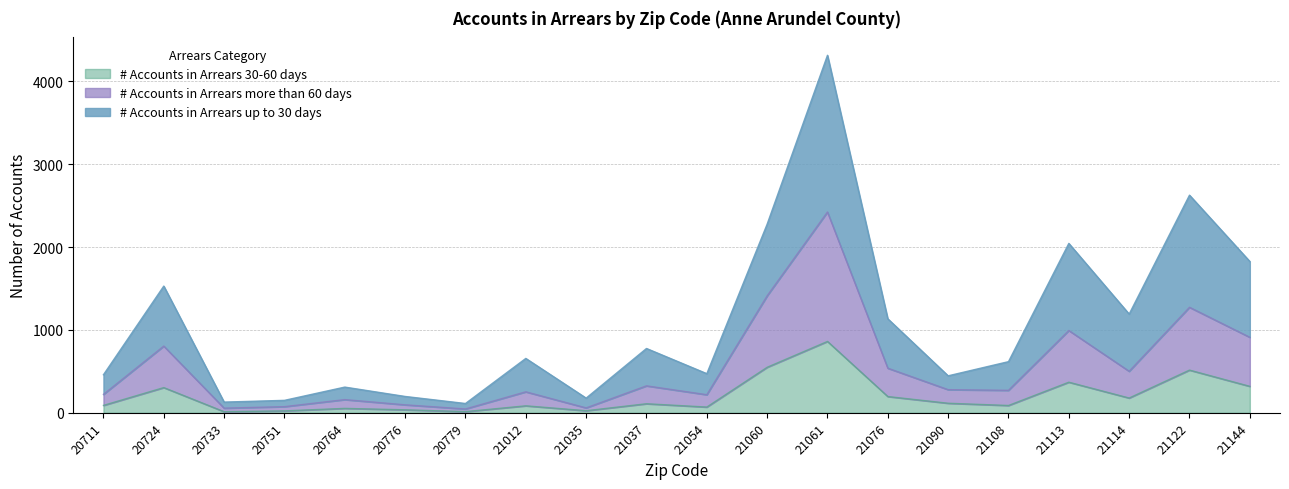

Reading left to right, list all the values displayed in this chart.

# Accounts in Arrears up to 30 days: 459	1529	129	150	310	197	112	656	177	776	472	2276	4314	1134	446	617	2044	1191	2626	1826
# Accounts in Arrears more than 60 days: 222	805	56	74	159	96	46	253	59	325	218	1411	2423	538	279	271	993	501	1273	911
# Accounts in Arrears 30-60 days: 89	304	13	23	53	36	14	84	25	109	69	549	861	196	115	88	369	178	515	319